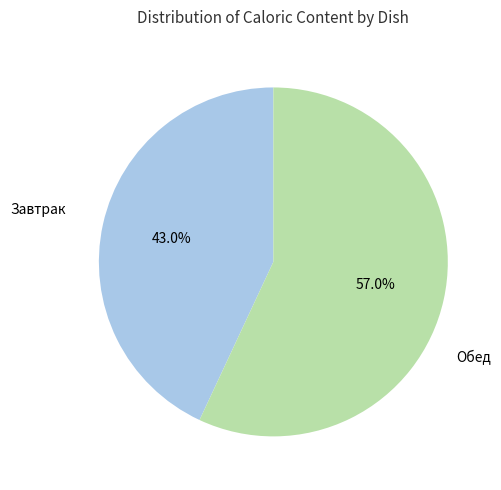

How many slices are in this pie chart?

2